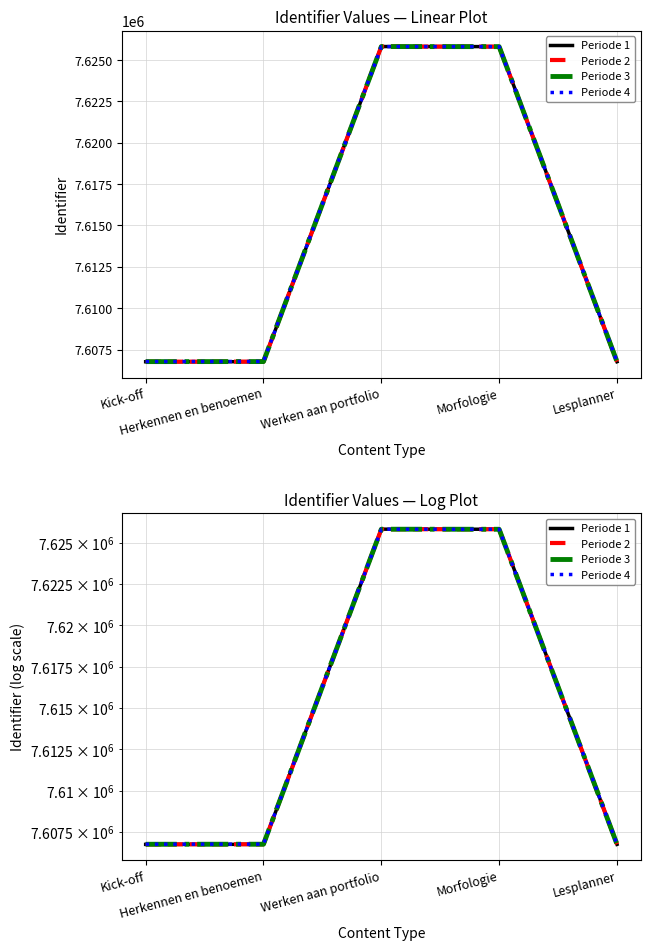

True or false: Periode 4 has more than 1 points higher than both neighbors.

False